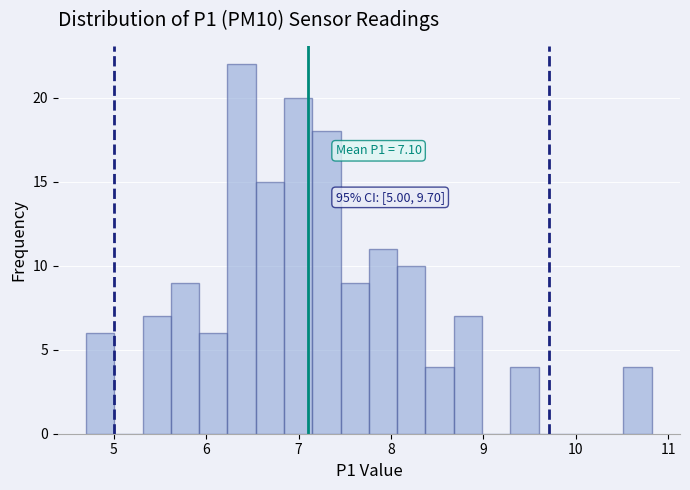

Read against the x-axis, roughly where is the centre of the tallest bar?

6.4